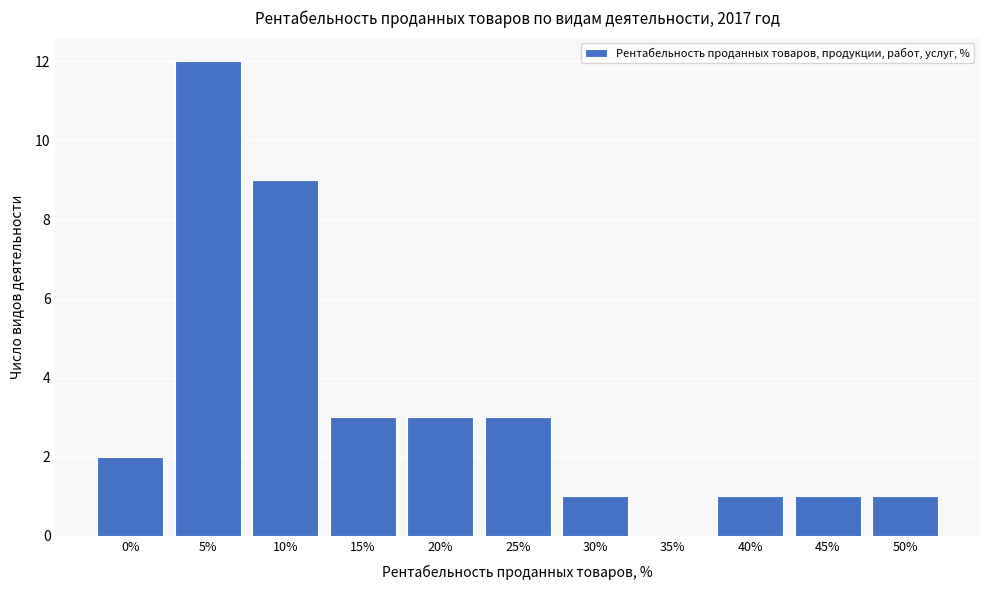

Reading left to right, transcribe all the data shown in this chart.

0%=2	5%=12	10%=9	15%=3	20%=3	25%=3	30%=1	35%=0	40%=1	45%=1	50%=1